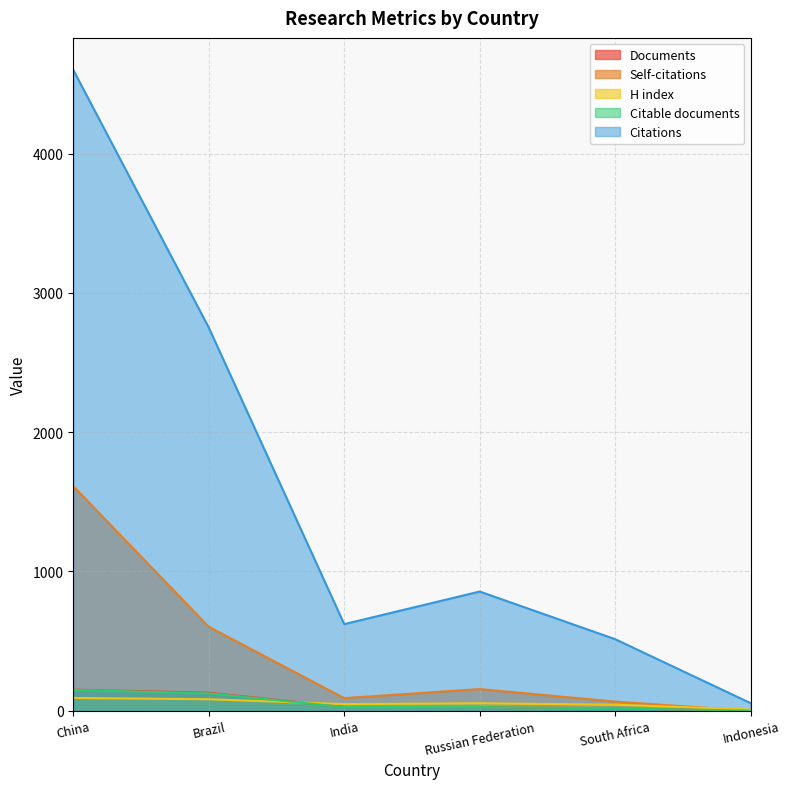

List the series in order of their peak value, highest first.

Citations, Self-citations, Documents, Citable documents, H index